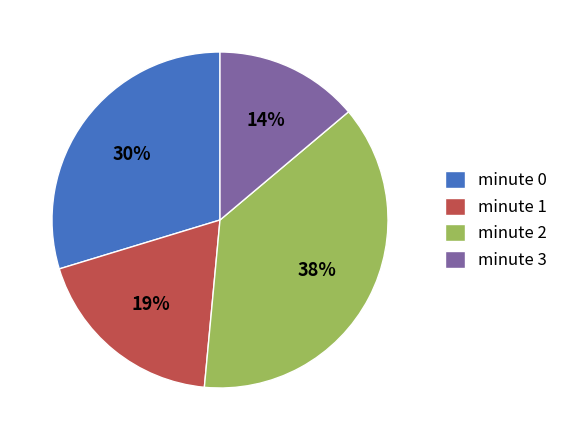

How many slices are in this pie chart?

4